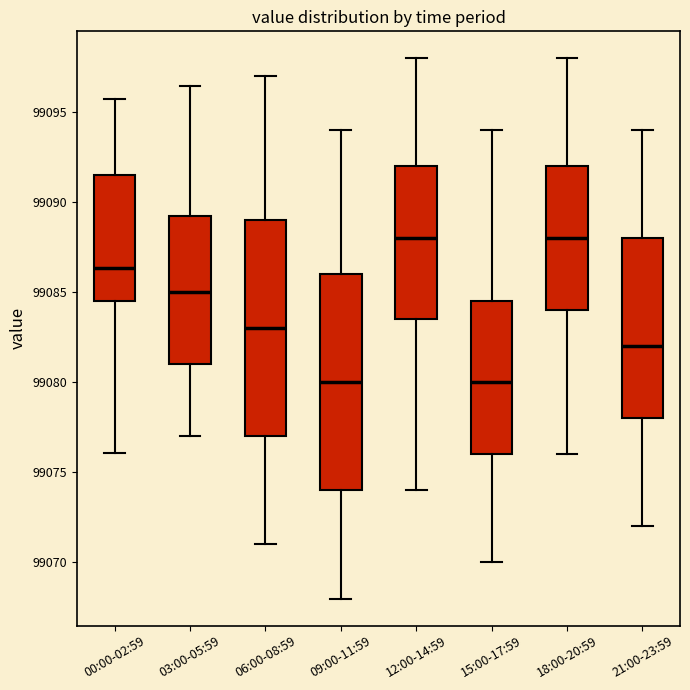

Where does the lower whisker of the box for 03:00-05:59 end on the y-axis? The values are not printed on the chart, so give them approximately, as read against the axis.

99077.0